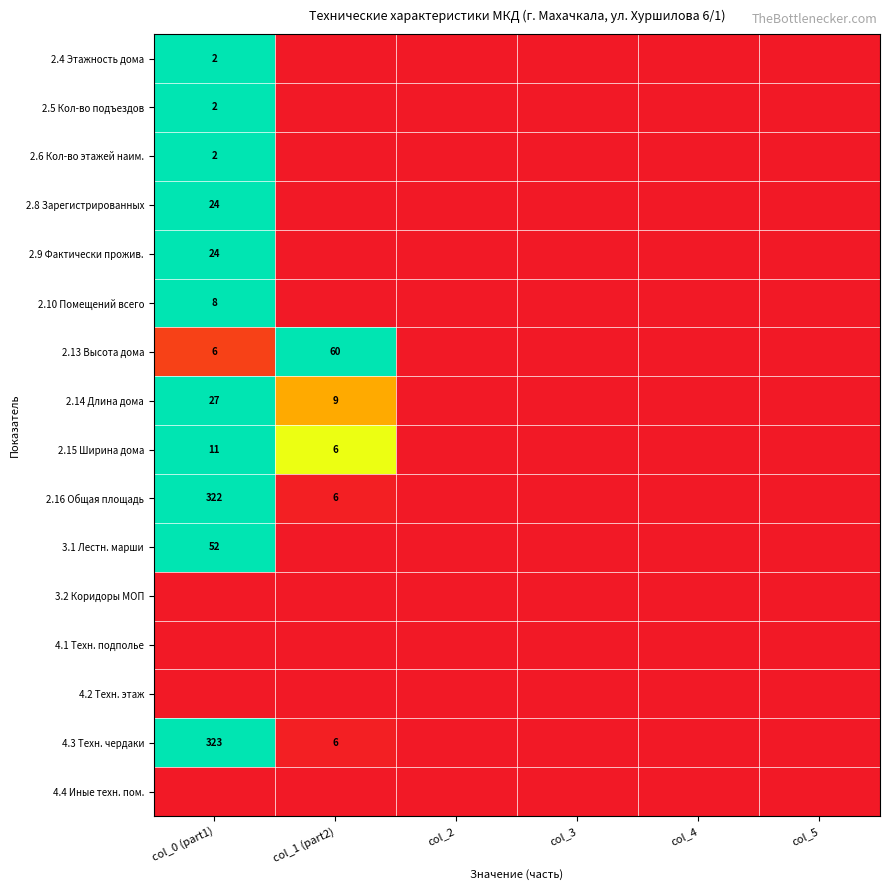

Count the number of categories in the chart.

6